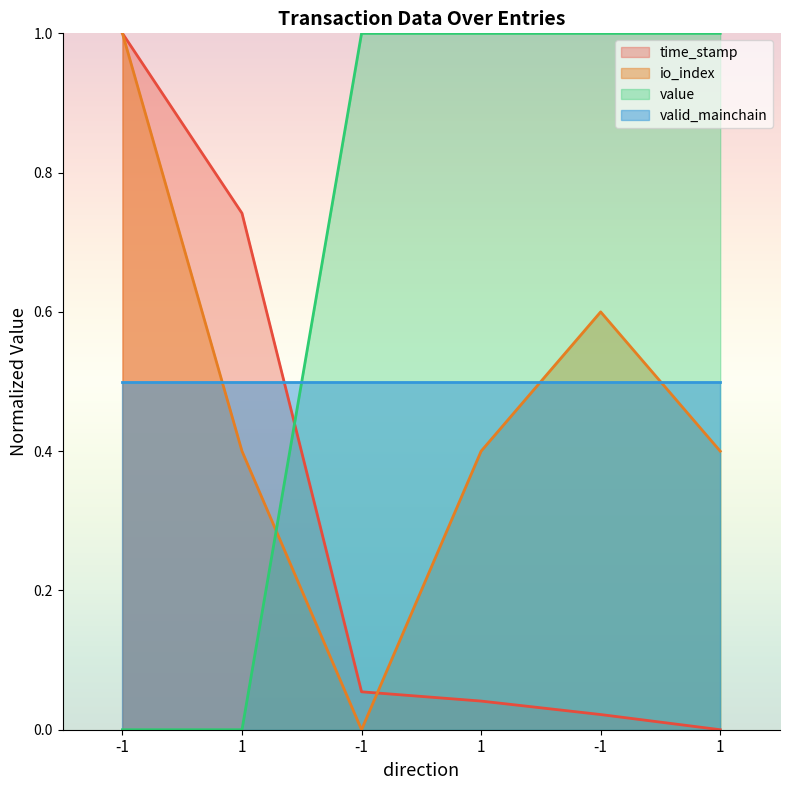

Is it true that value equals 0.0 at -1?

True